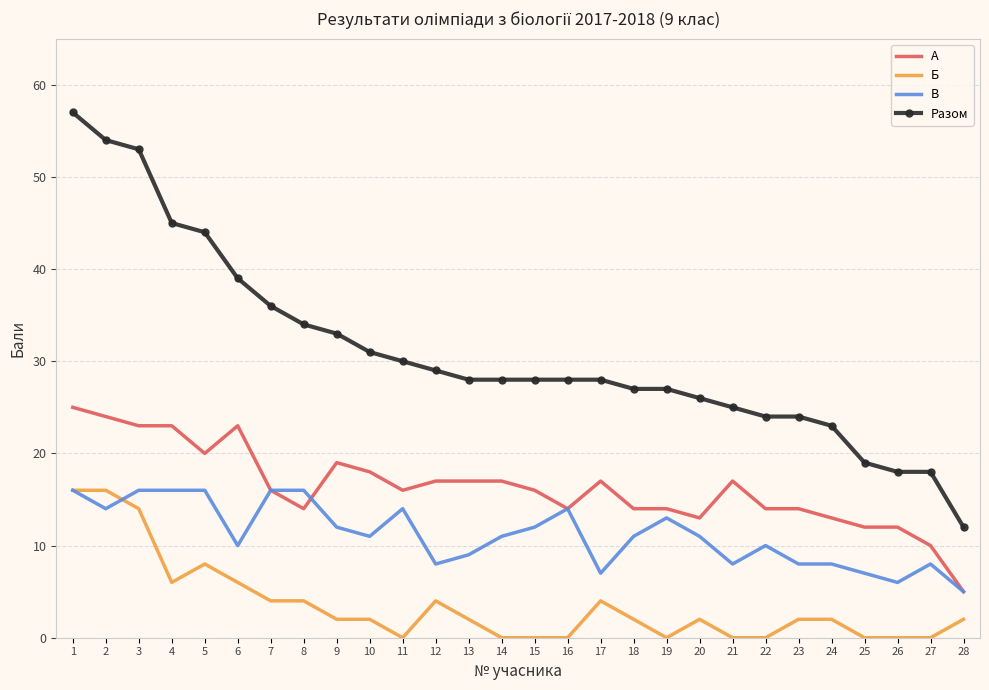

At which label does А reach its minimum?

28